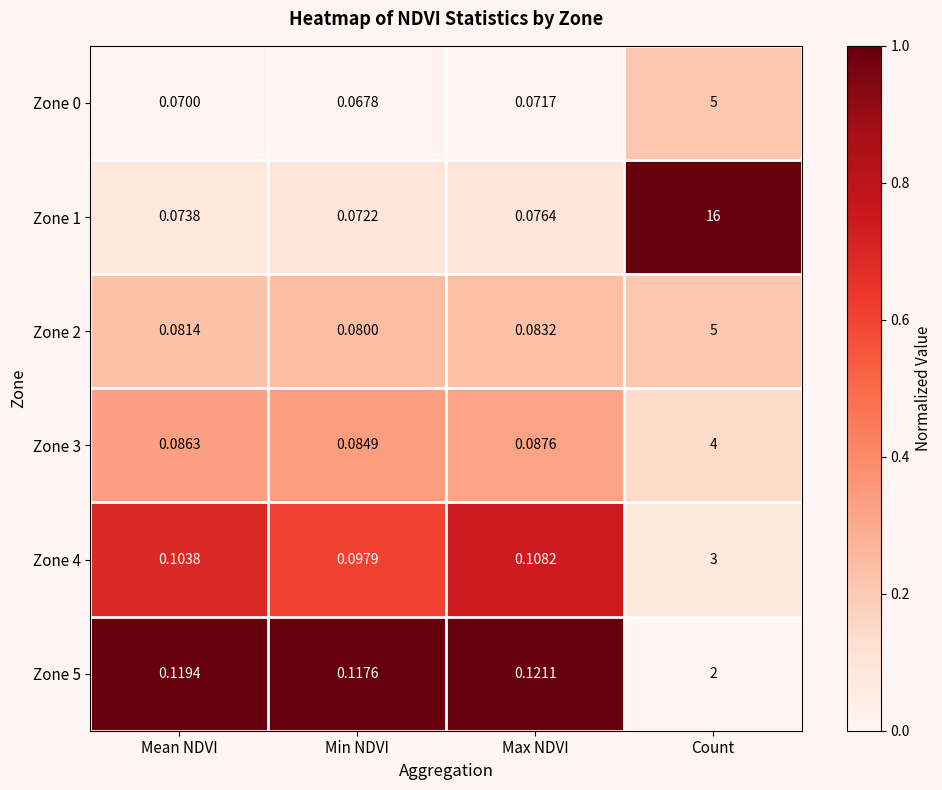

At which label does Zone 1 reach its peak?

Count